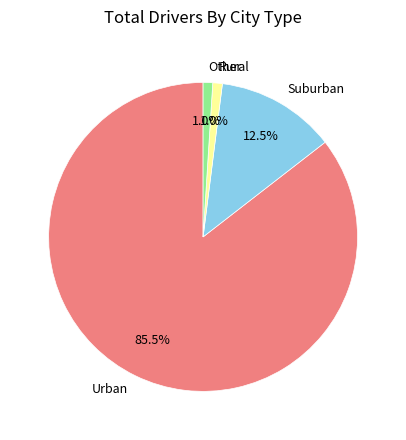

Which has a higher value, Urban or Rural?

Urban